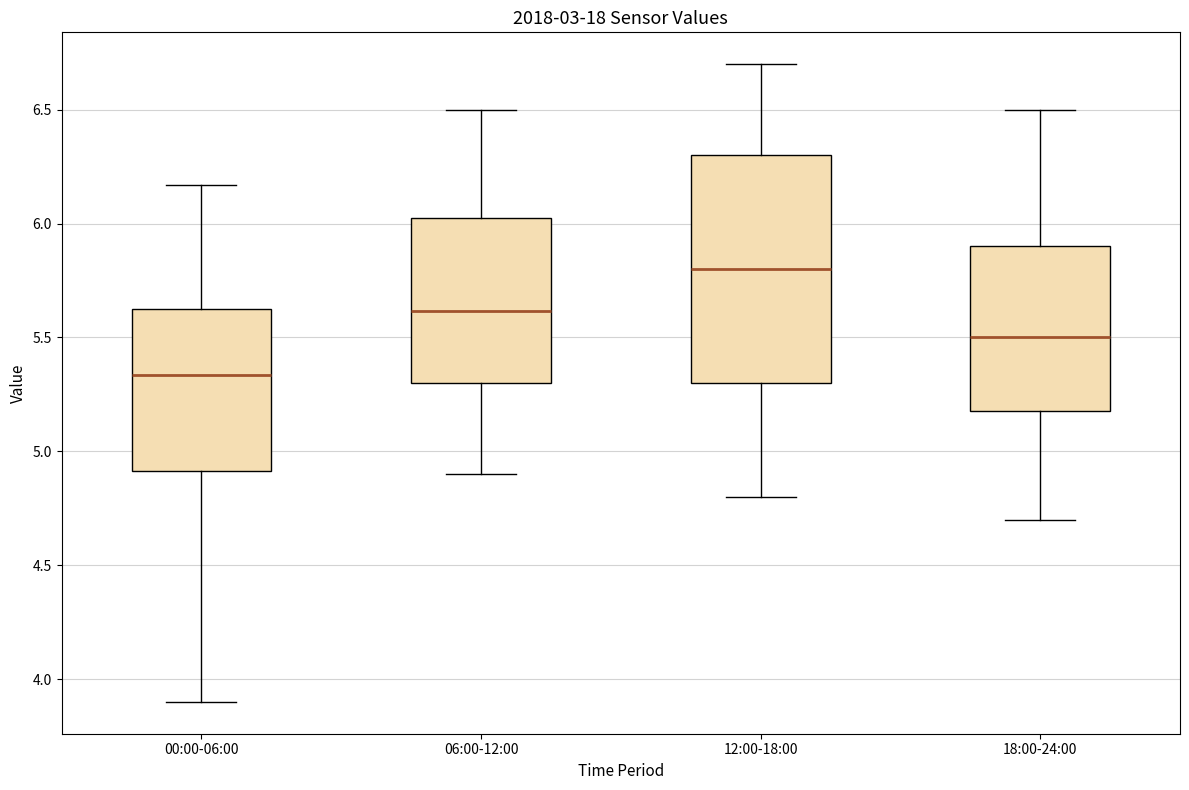

Reading left to right, transcribe this box plot: for each box, give where its median line is, the range the box spans, and where its two whiskers end, as read against the y-axis. The values are not printed on the chart, so give them approximately, as read against the axis.

00:00-06:00: median 5.35, box 4.90 to 5.65, whiskers 3.90 to 6.15
06:00-12:00: median 5.60, box 5.30 to 6.05, whiskers 4.90 to 6.50
12:00-18:00: median 5.80, box 5.30 to 6.30, whiskers 4.80 to 6.70
18:00-24:00: median 5.50, box 5.20 to 5.90, whiskers 4.70 to 6.50